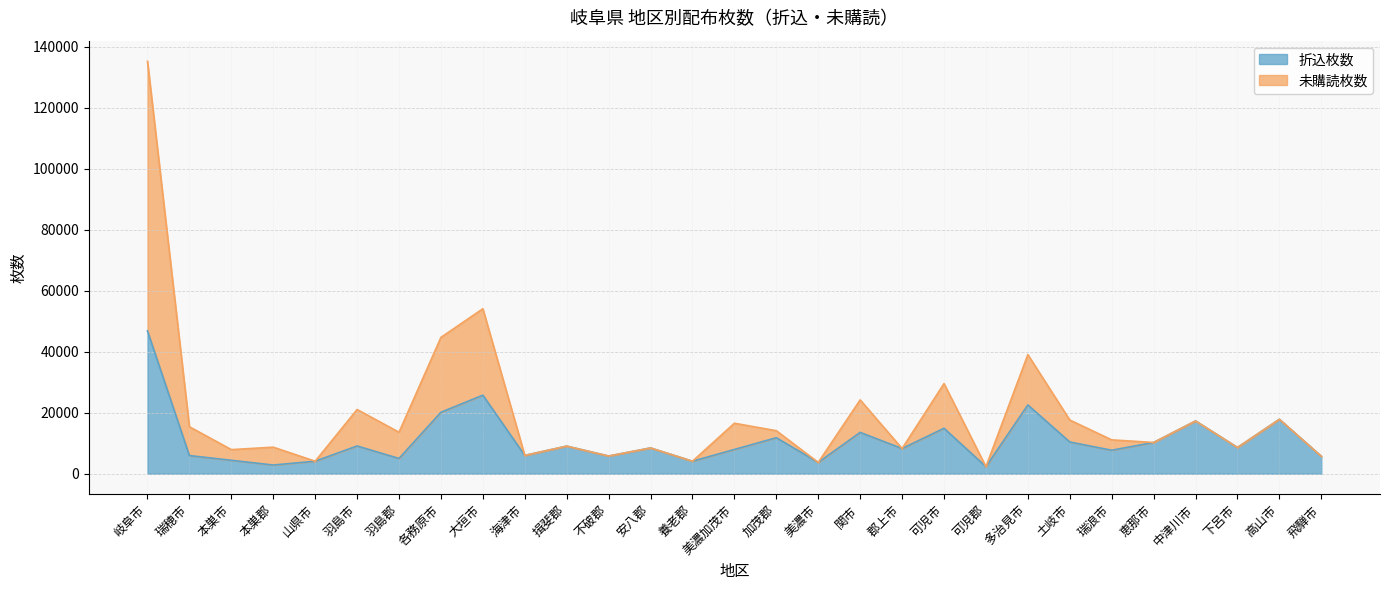

What is the maximum value shown in the chart?

135250